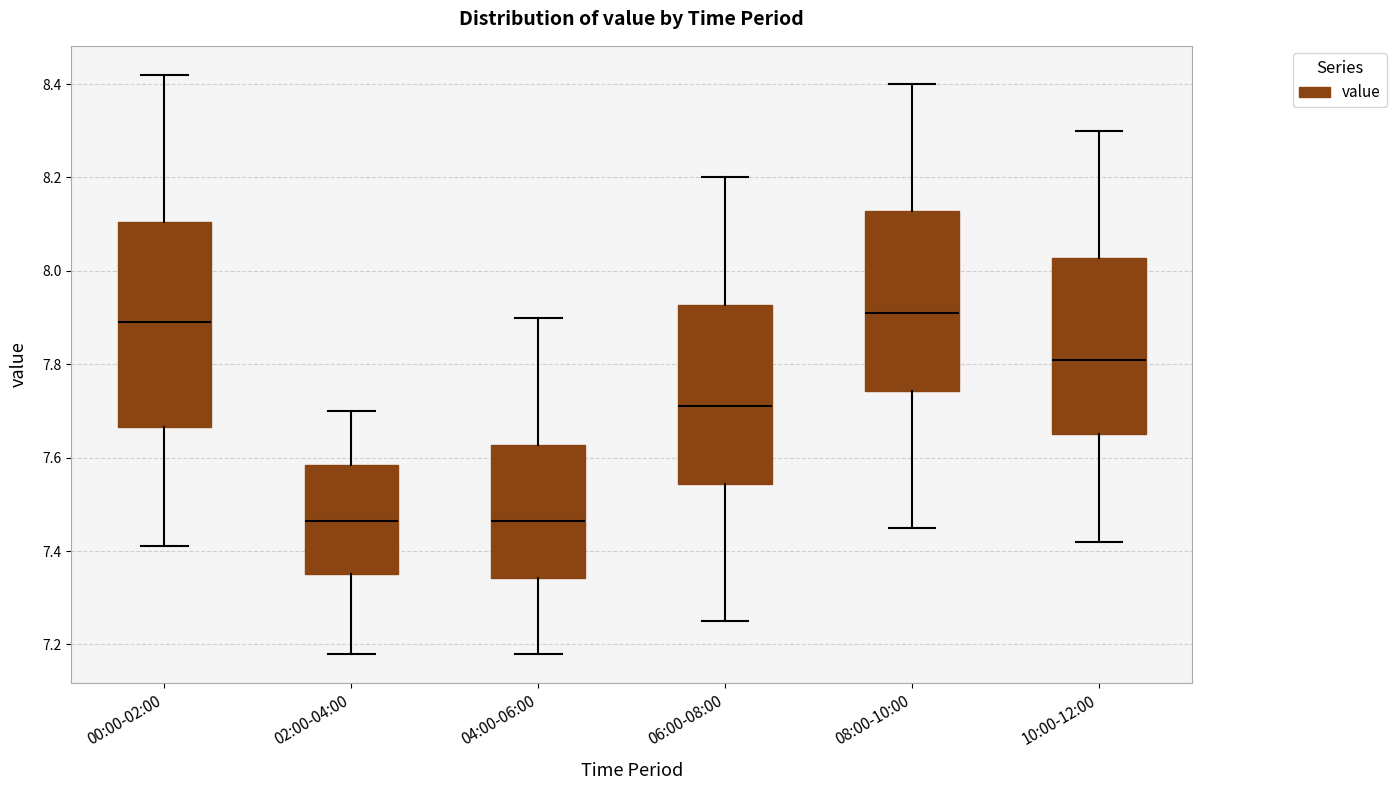

Where does the lower whisker of the box for 04:00-06:00 end on the y-axis? The values are not printed on the chart, so give them approximately, as read against the axis.

7.18